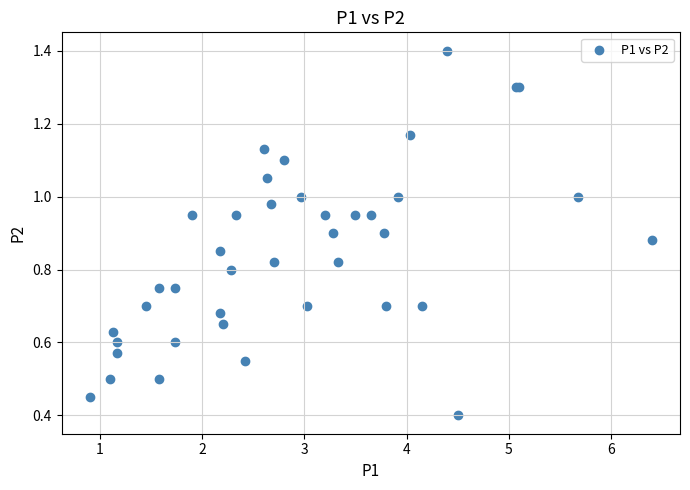

What Y value in the scatter plot is closest to 0?

0.4